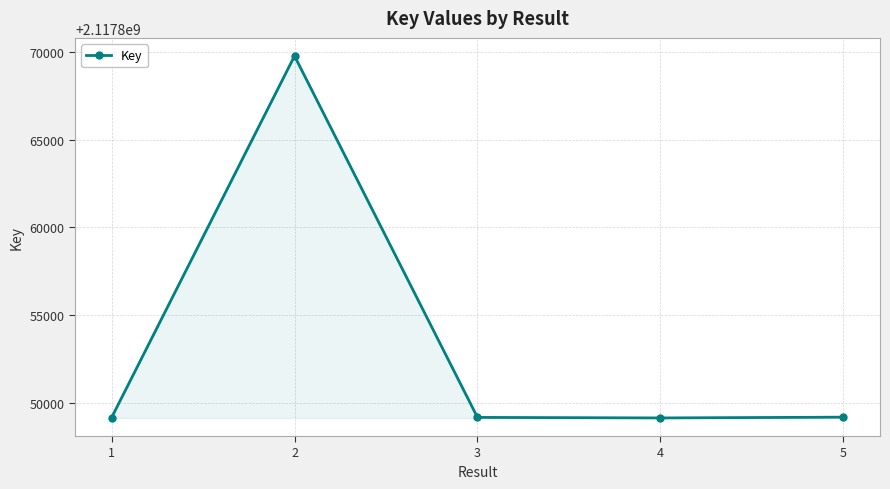

True or false: the data has more than 0 interior local peaks.

True